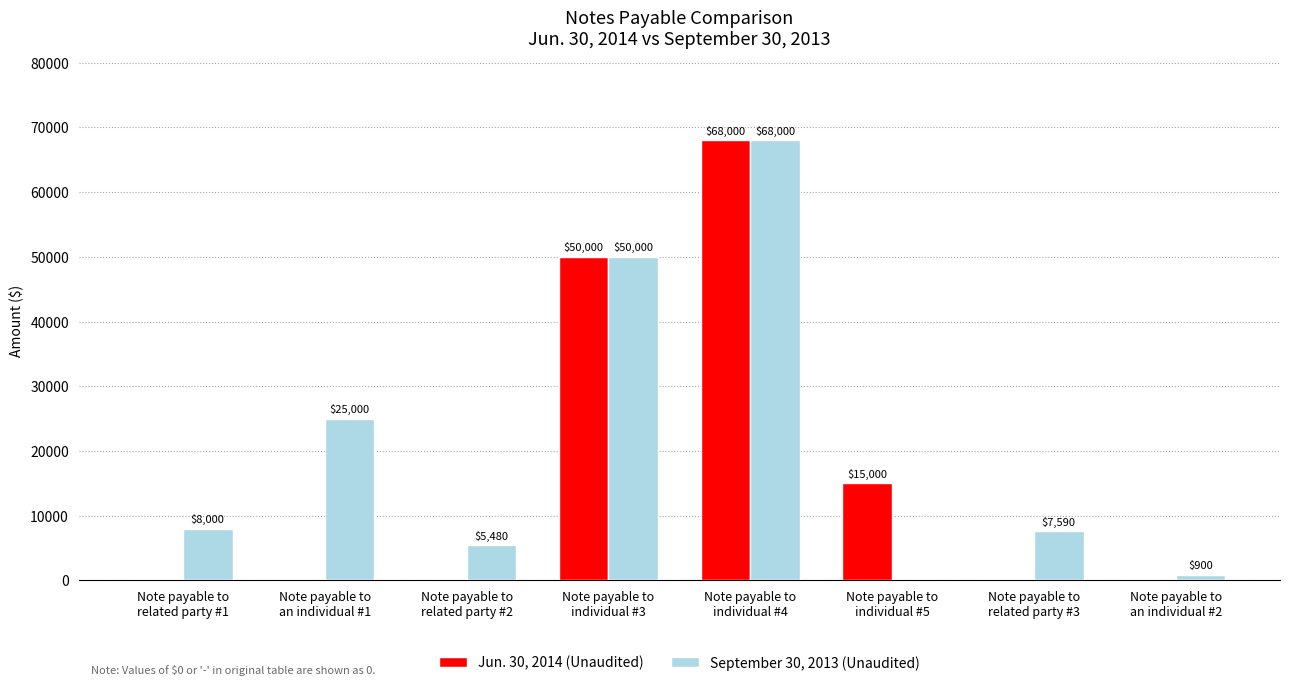

Which series has the largest total across all categories?

September 30, 2013 (Unaudited)